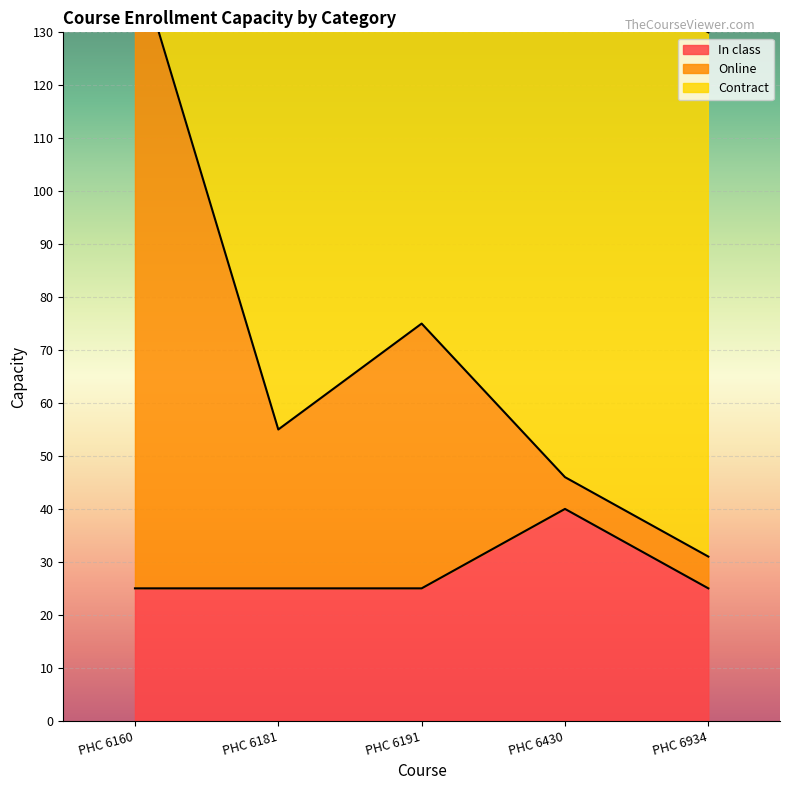

Which series changed the most between PHC 6160 and PHC 6430?

Online